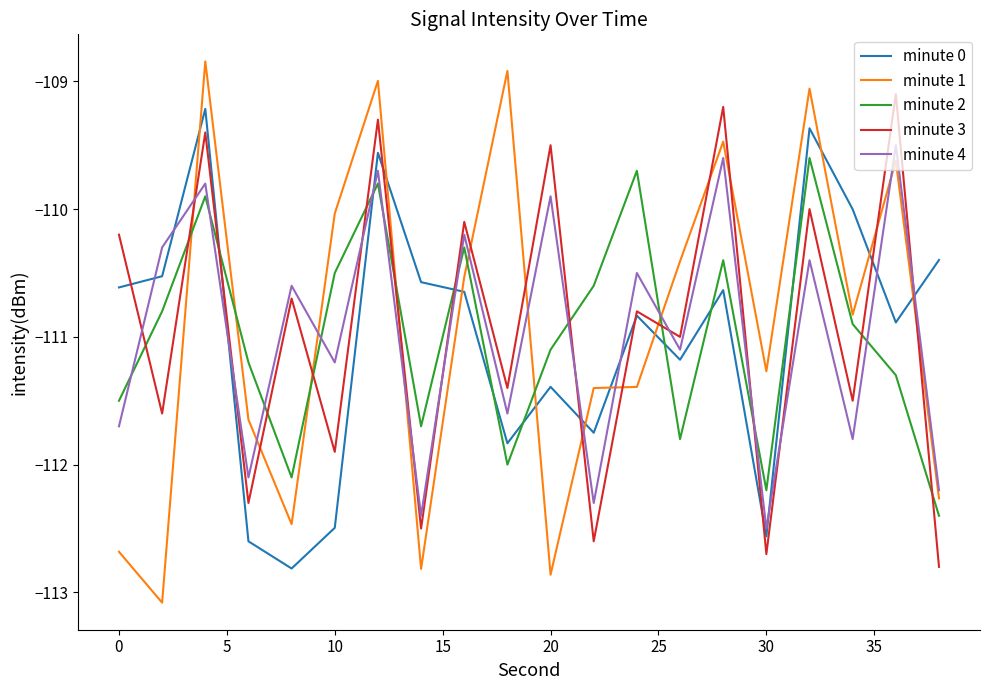

True or false: minute 0 and minute 2 intersect in this chart.

True